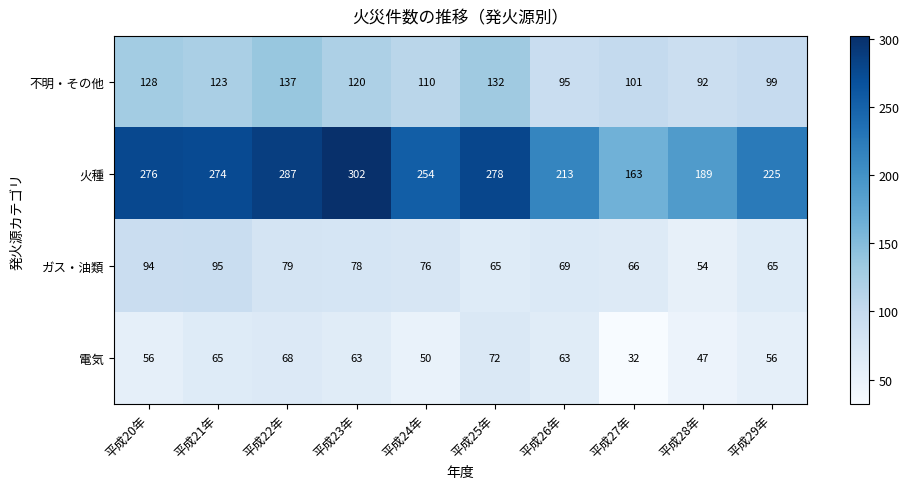

Which series has the widest spread of values?

火種